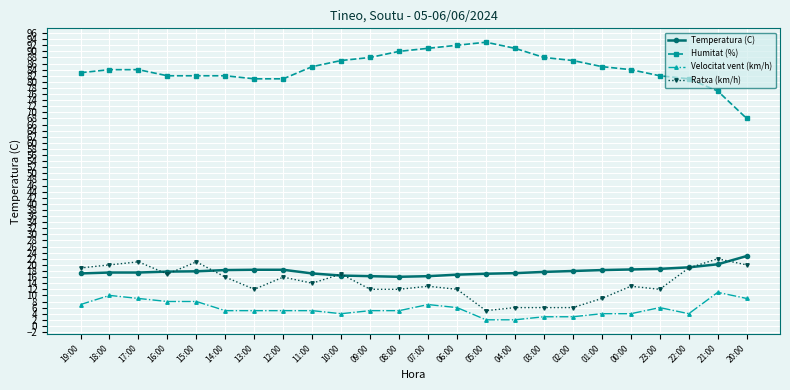

What is the total value across all series at 23:00?

118.7